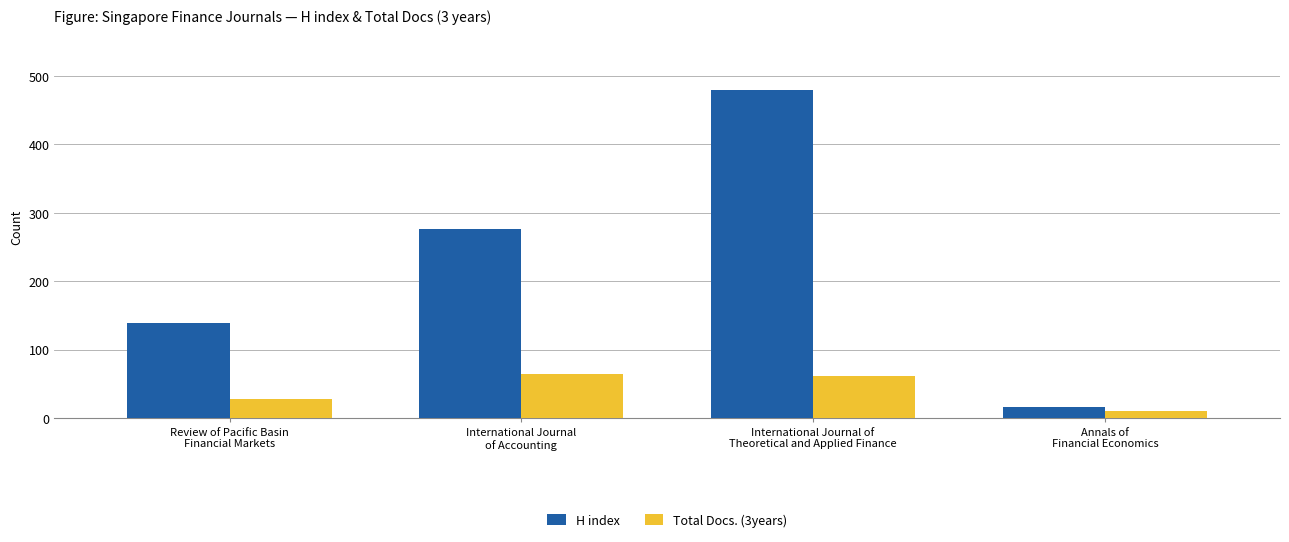

What is the difference between the maximum and second lowest values in the Total Docs. (3years) series?

36